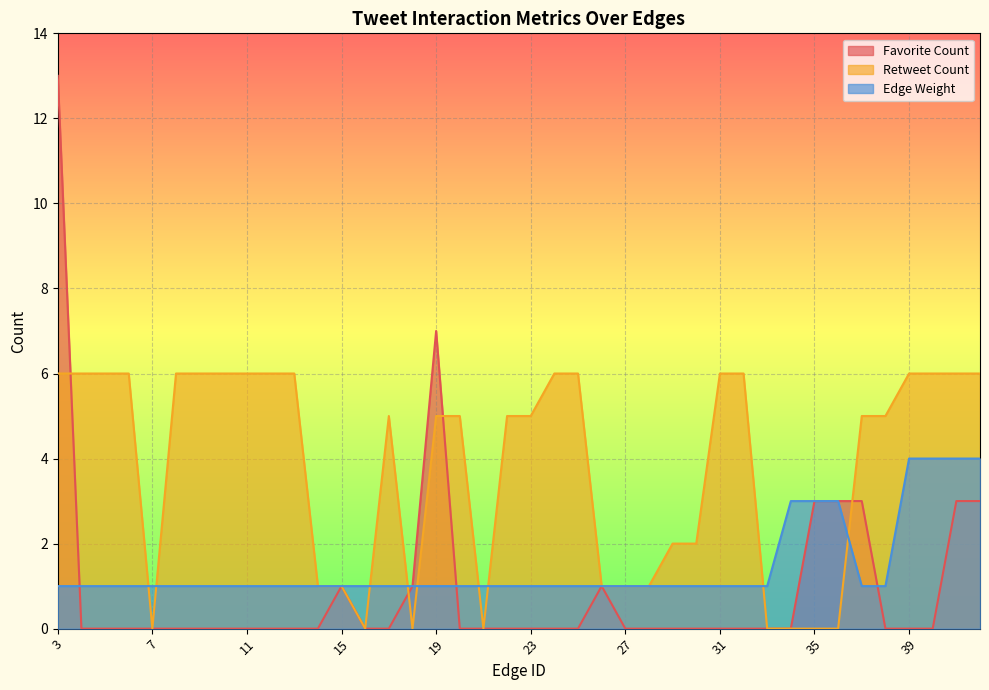

At 34, list the series in order from smallest to largest.

Favorite Count, Retweet Count, Edge Weight